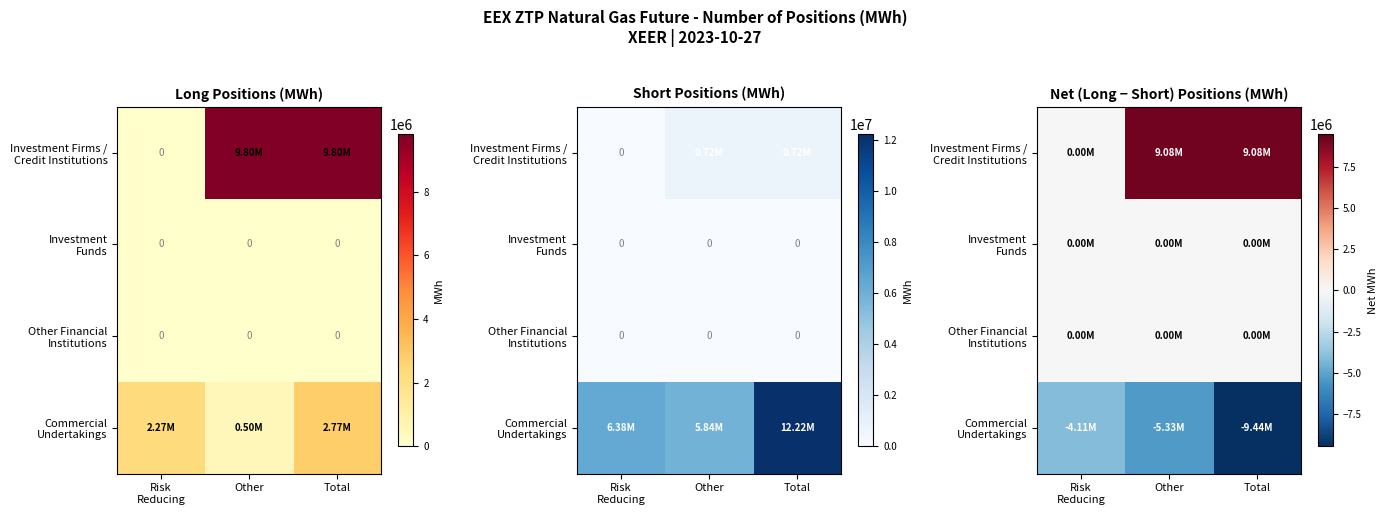

At which category does the chart reach its peak across all series?

Other